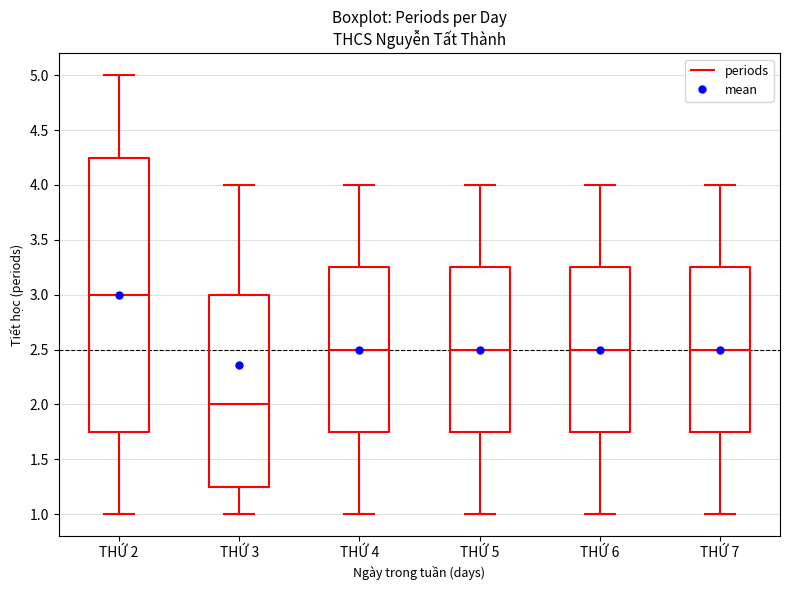

Which box is the tallest, from its lower edge to its upper edge?

THỨ 2